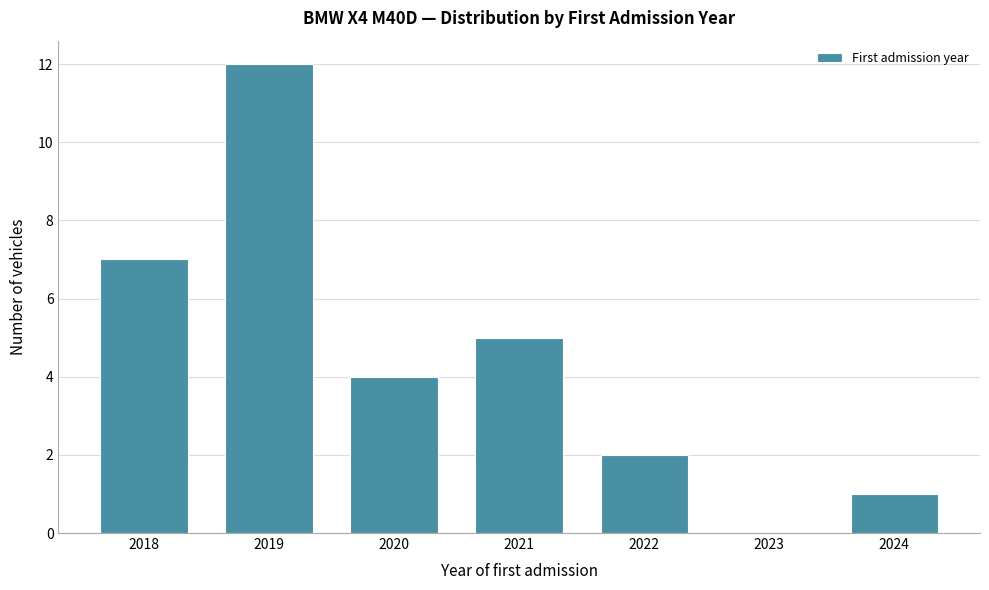

Reading left to right, list all the values displayed in this chart.

2018=7	2019=12	2020=4	2021=5	2022=2	2023=0	2024=1